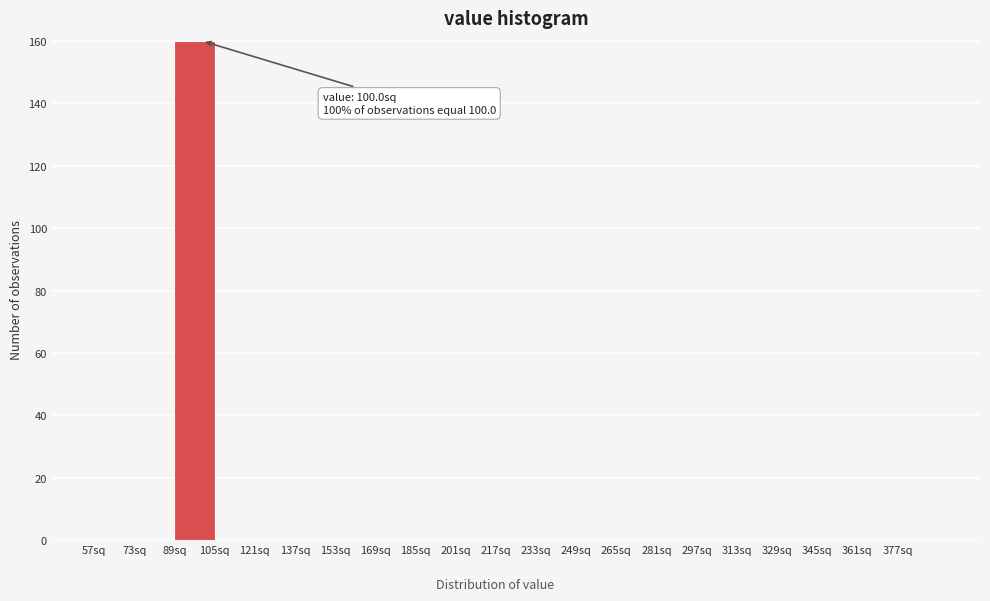

Over which range of the x-axis is the bar tallest?

89 to 105